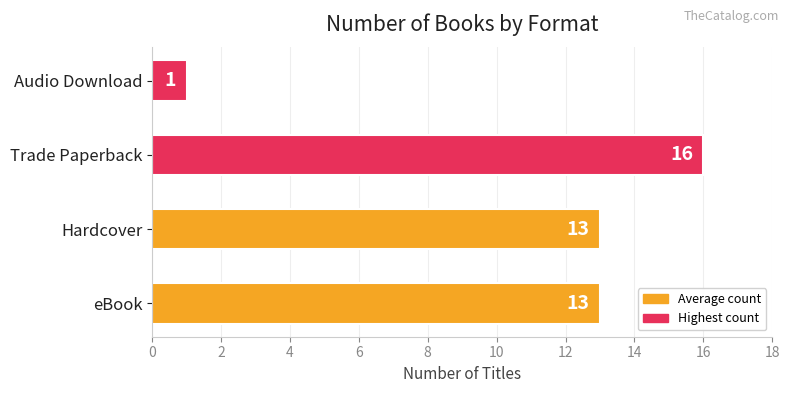

What is the difference between the maximum and minimum values?

15